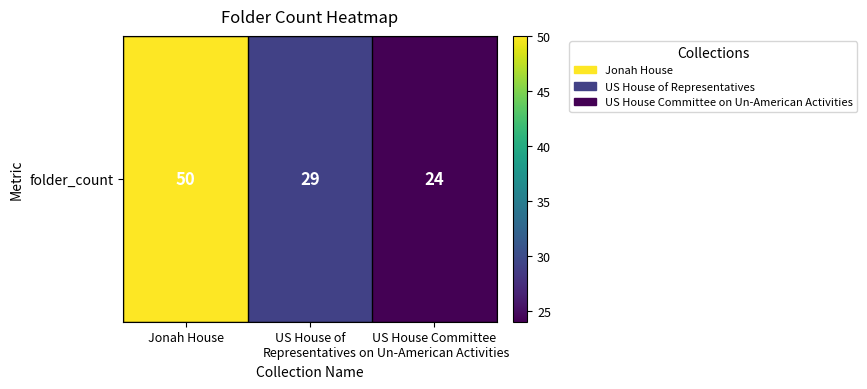

The value at Jonah House is 75. True or false?

False